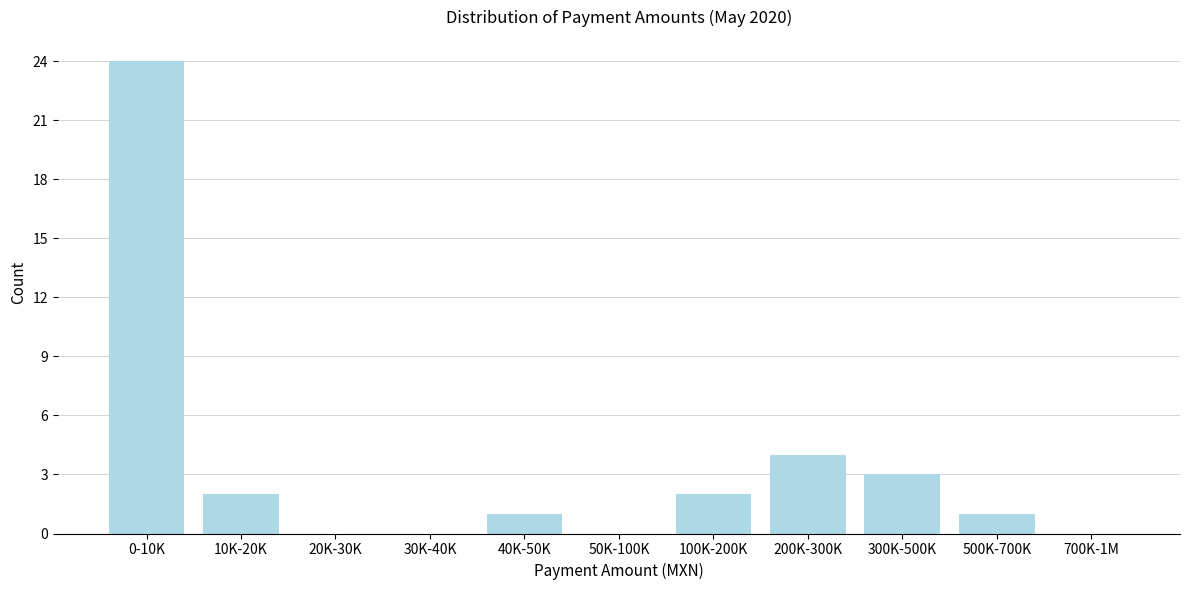

Reading left to right, transcribe all the data shown in this chart.

0-10K=24	10K-20K=2	20K-30K=0	30K-40K=0	40K-50K=1	50K-100K=0	100K-200K=2	200K-300K=4	300K-500K=3	500K-700K=1	700K-1M=0